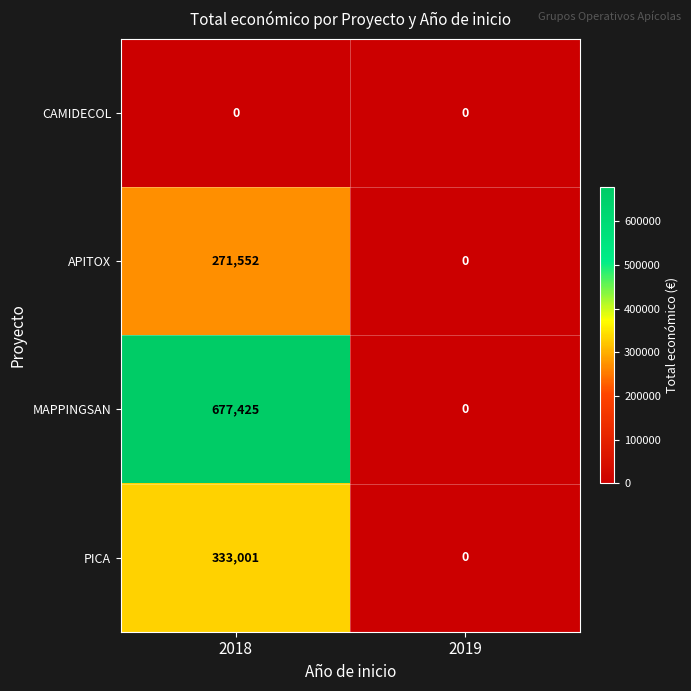

The MAPPINGSAN series shows 677425 at 2018. True or false?

True